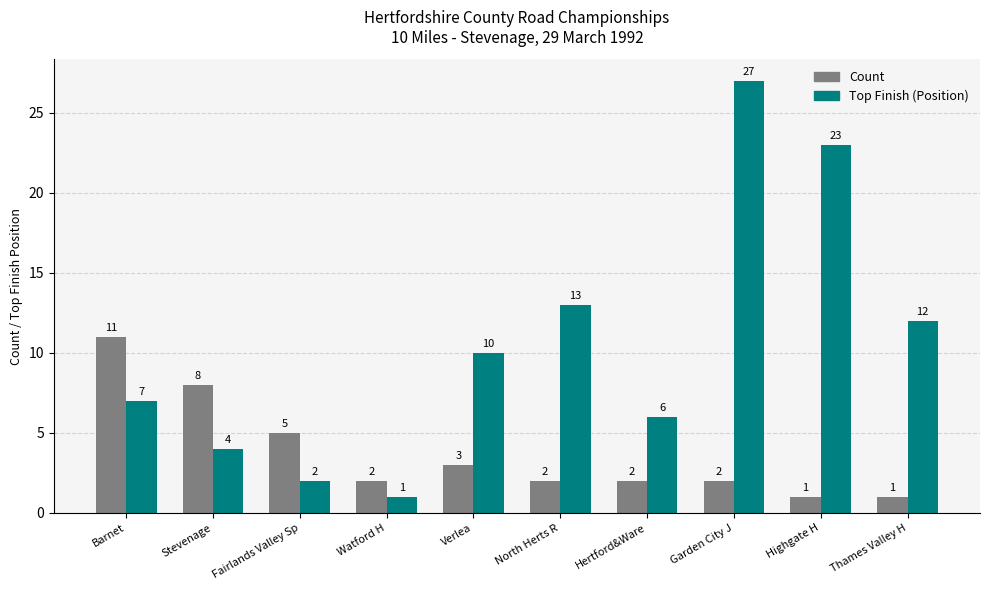

What is the sum of the Top Finish (Position) values at Barnet and Fairlands Valley Sp?

9